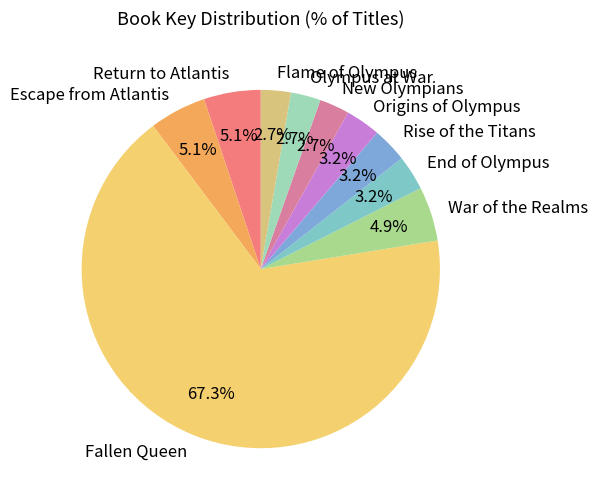

Is there a majority slice in this chart?

Yes